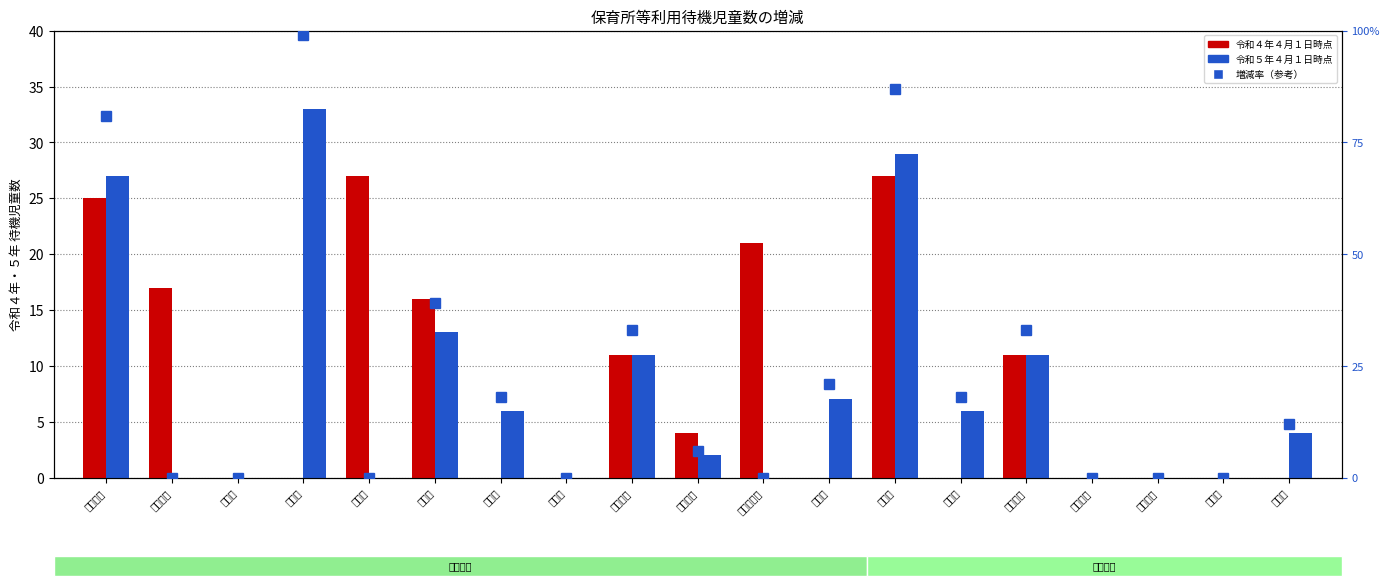

Which series has the largest range (max minus min)?

増減率（参考）